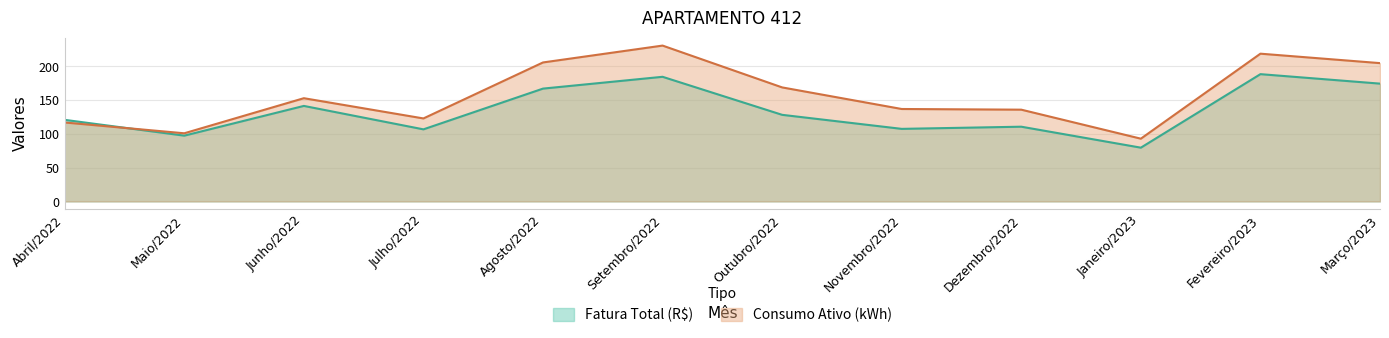

What is the sum of the Fatura Total (R$) values at Outubro/2022 and Abril/2022?

249.3